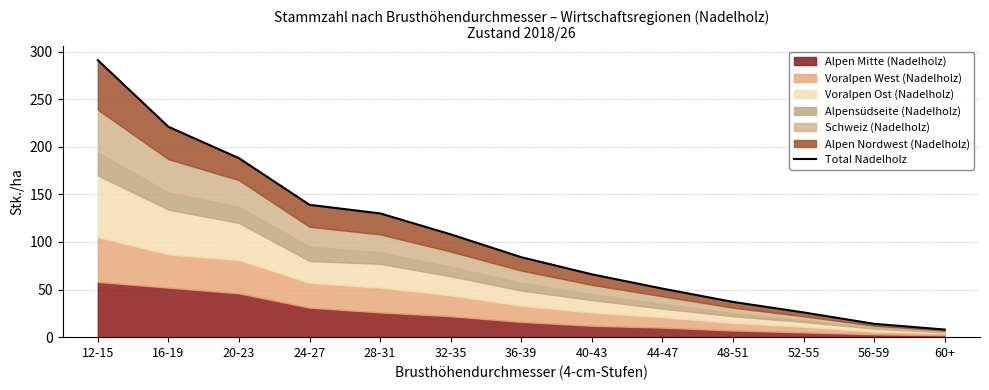

What is the label of the 9th point from the right?

28-31